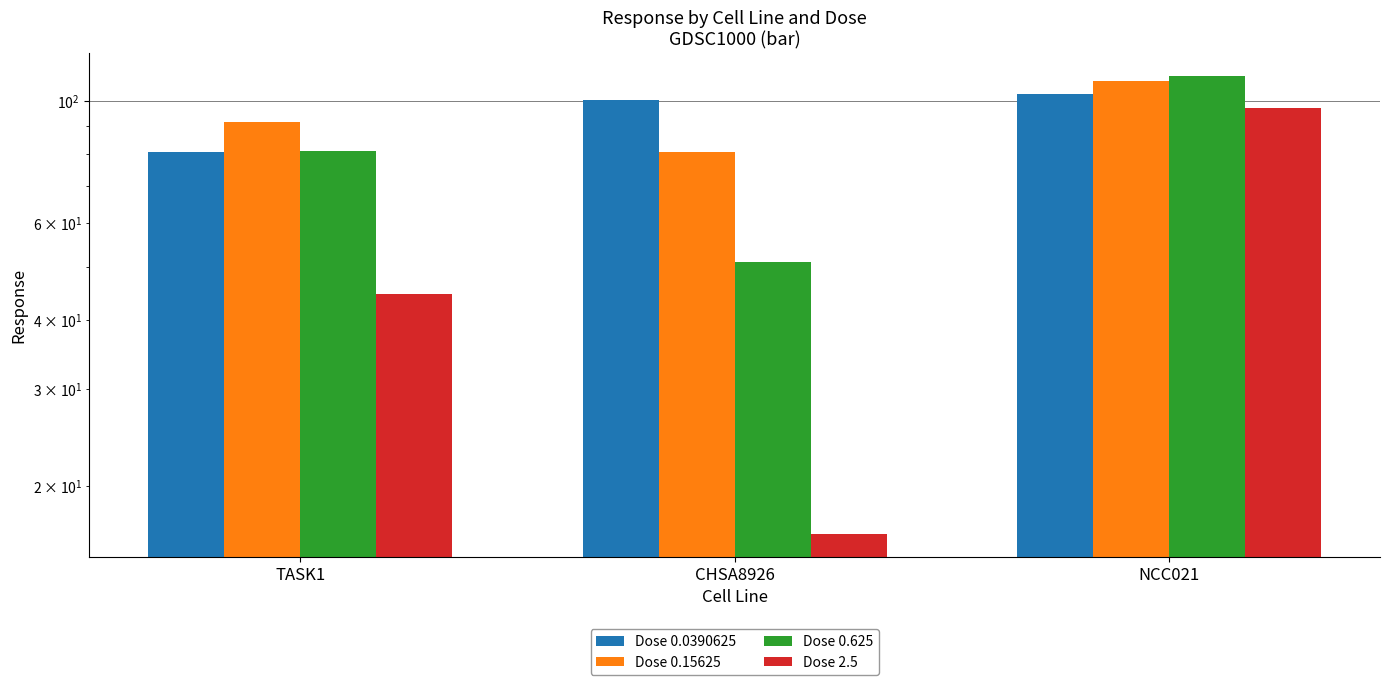

Does the chart contain stacked bars?

No